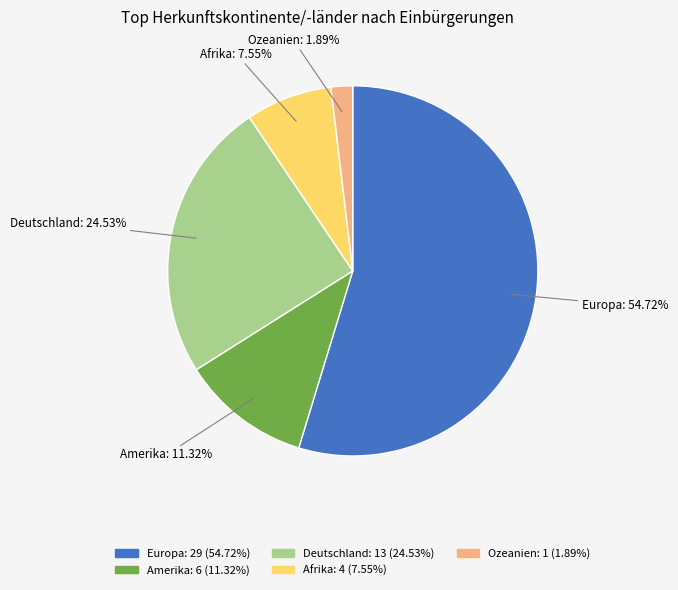

What portion of the pie excludes Amerika?

88.7%